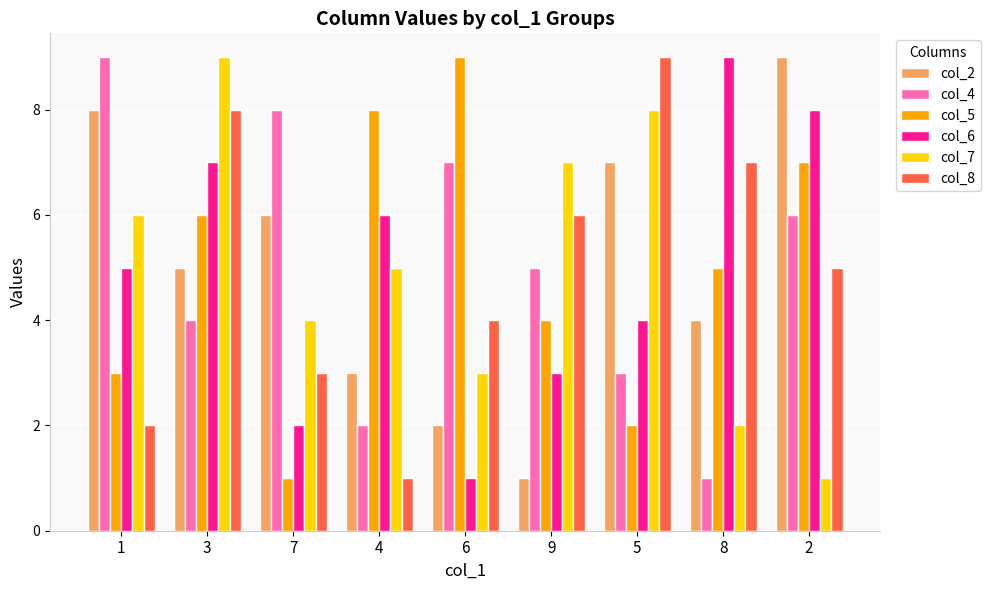

What is the label of the 2nd bar from the right?

8